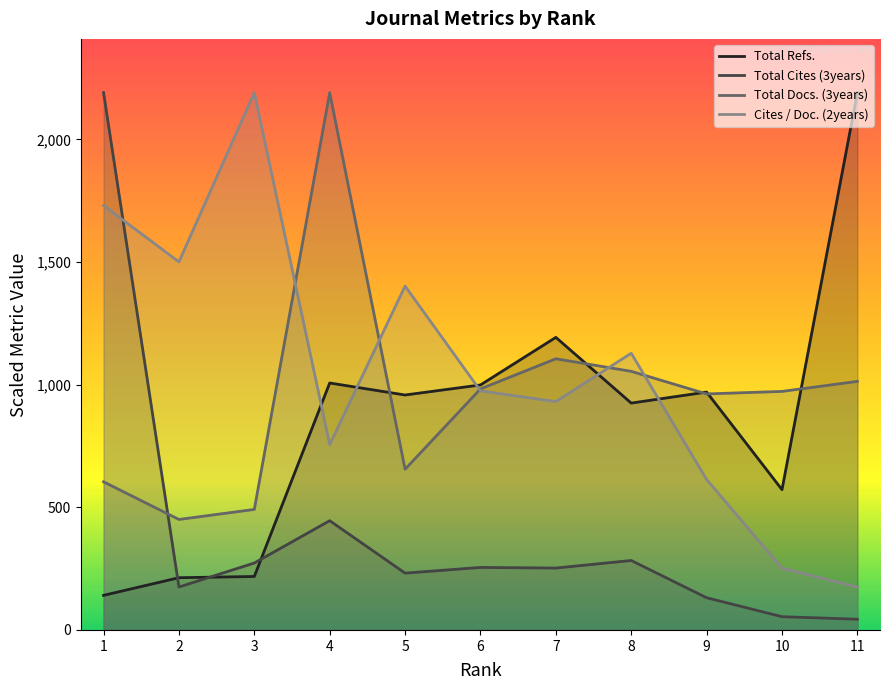

What is the sum of all Total Docs. (3years) values?

10484.0